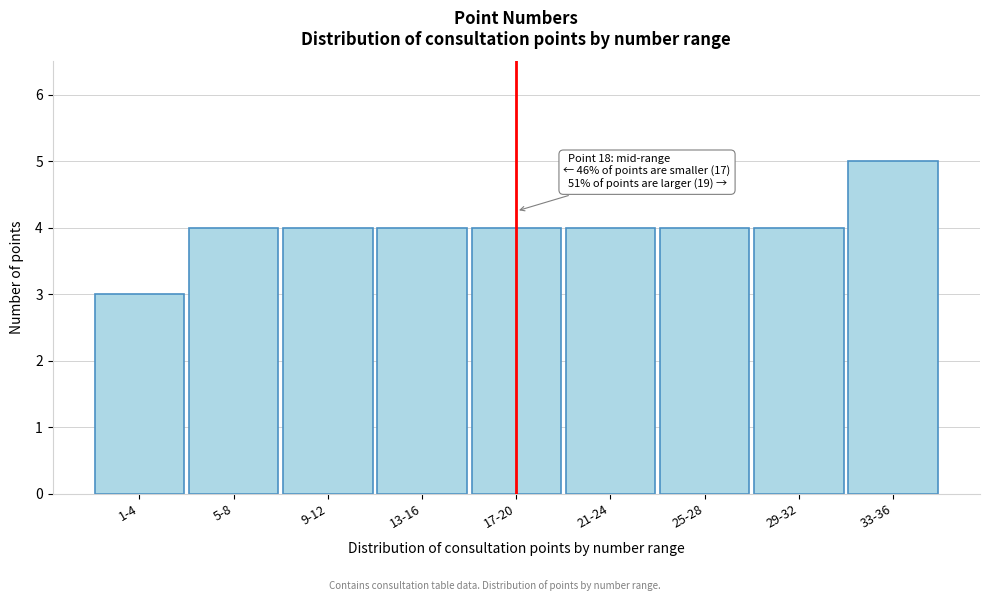

Reading left to right, list all the values displayed in this chart.

1-4=3	5-8=4	9-12=4	13-16=4	17-20=4	21-24=4	25-28=4	29-32=4	33-36=5